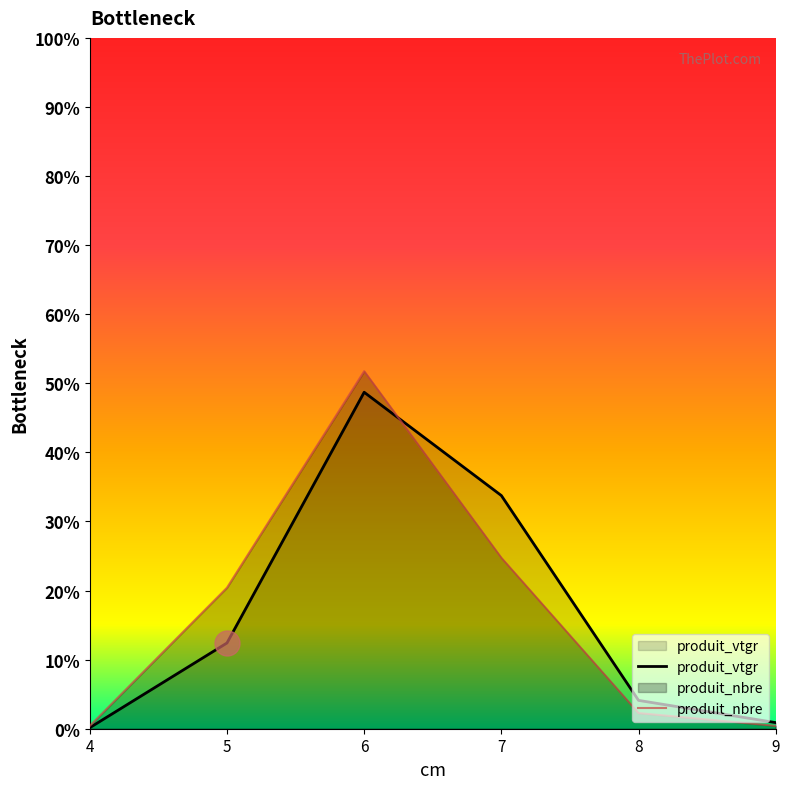

How many data points in produit_vtgr are less than 12?

3